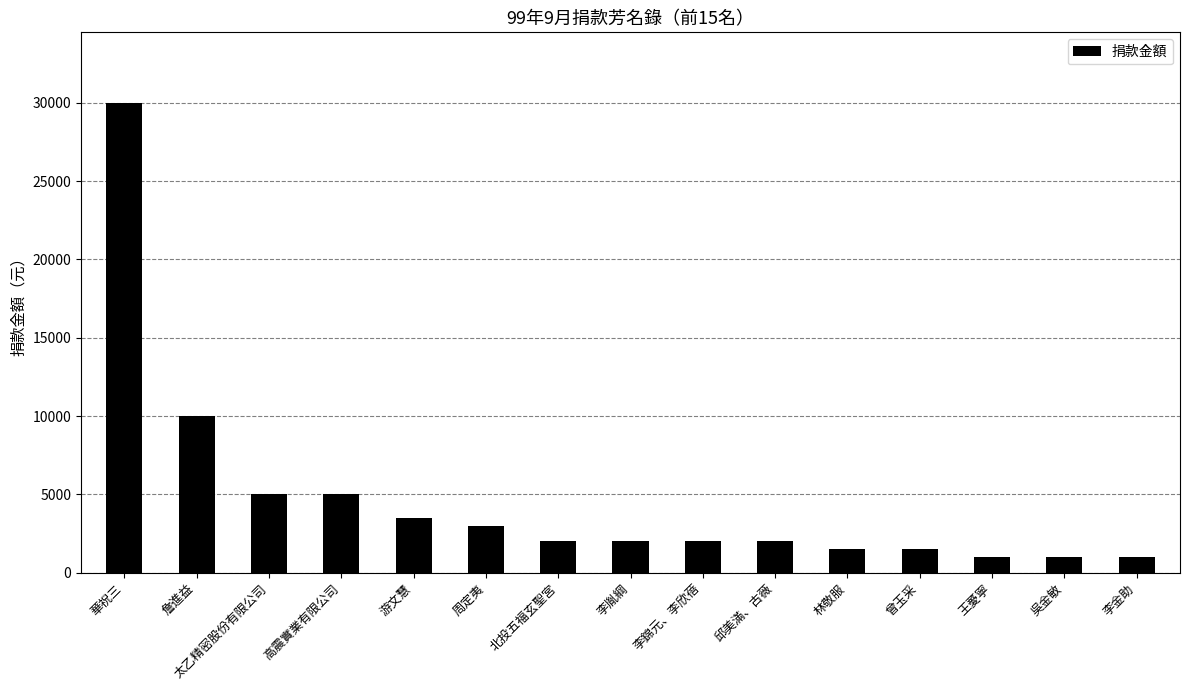

Reading right to left, transcribe all the data shown in this chart.

李金助=1000	吳金敏=1000	王薆寧=1000	曾玉采=1500	林敬服=1500	邱美滿、古薇=2000	李錦元、李欣蓓=2000	李胤綱=2000	北投五福玄聖宮=2000	周定夷=3000	游文慧=3500	高震實業有限公司=5000	太乙精密股份有限公司=5000	詹進益=10000	華祝三=30000